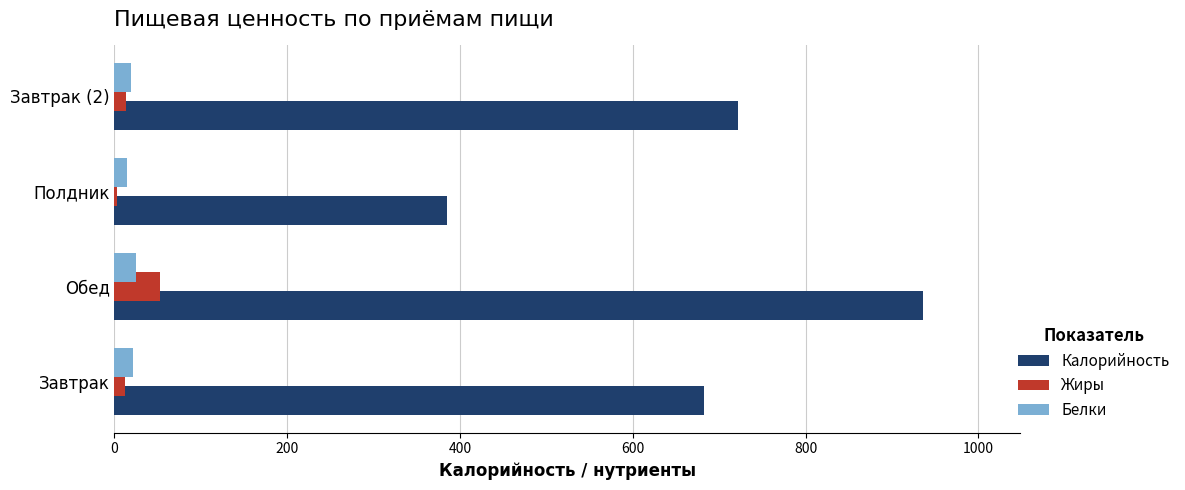

The Калорийность series shows 630 at Полдник. True or false?

False